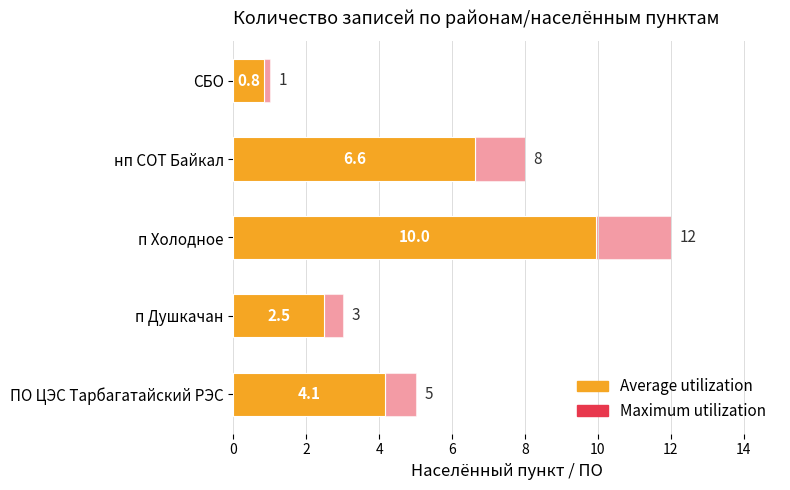

True or false: Maximum utilization has a value of 5.0 at ПО ЦЭС Тарбагатайский РЭС.

True